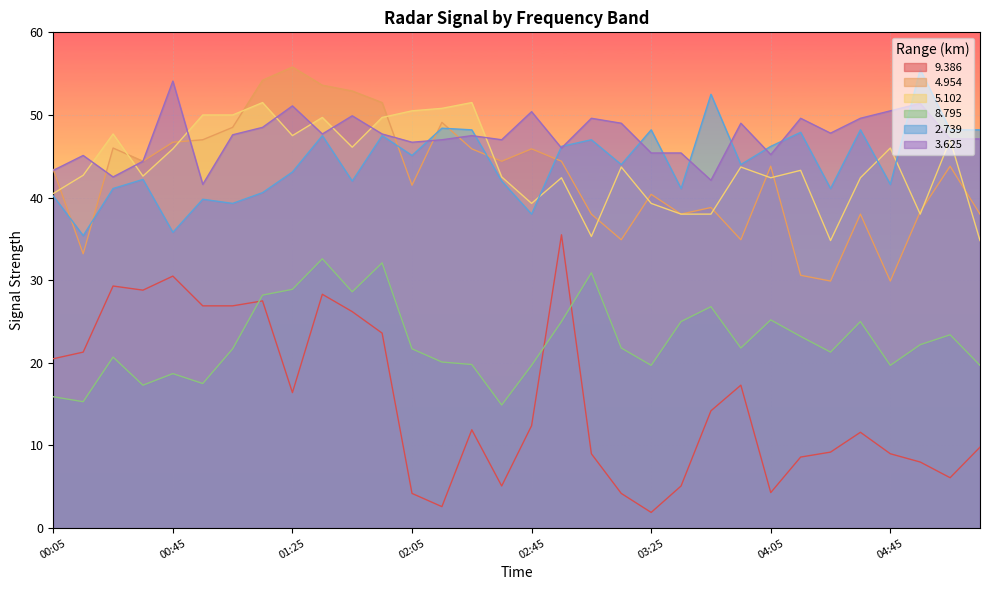

What value does the 2.739 series have at 02:15?

48.4